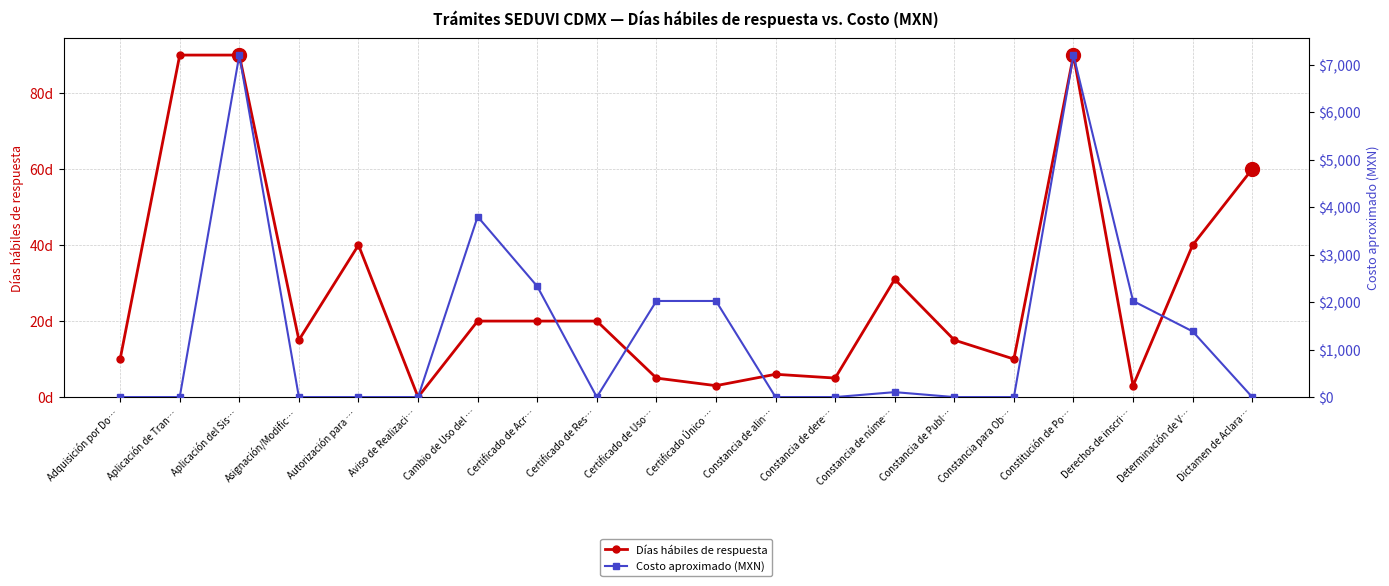

How many positive values does the Costo aproximado (MXN) series have?

9